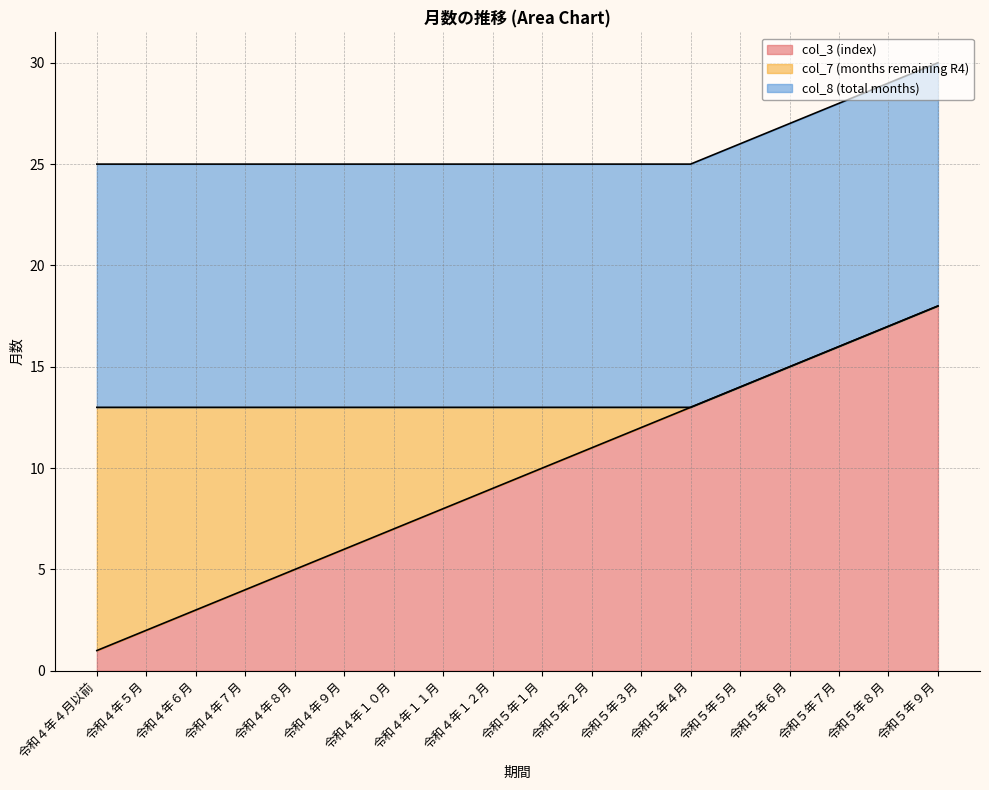

True or false: col_7 (months remaining R4) and col_8 (total months) intersect in this chart.

False